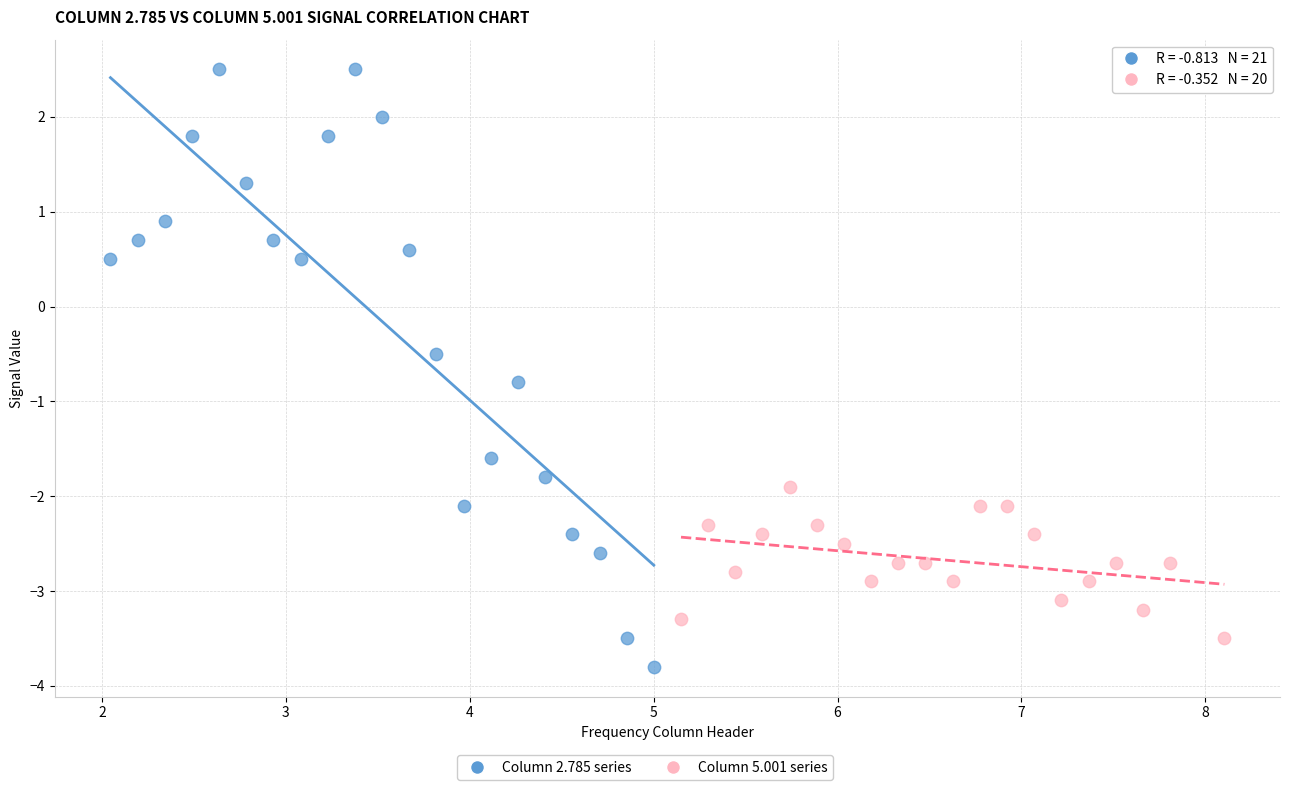

Which series contains the highest Y value?

Column 2.785 series